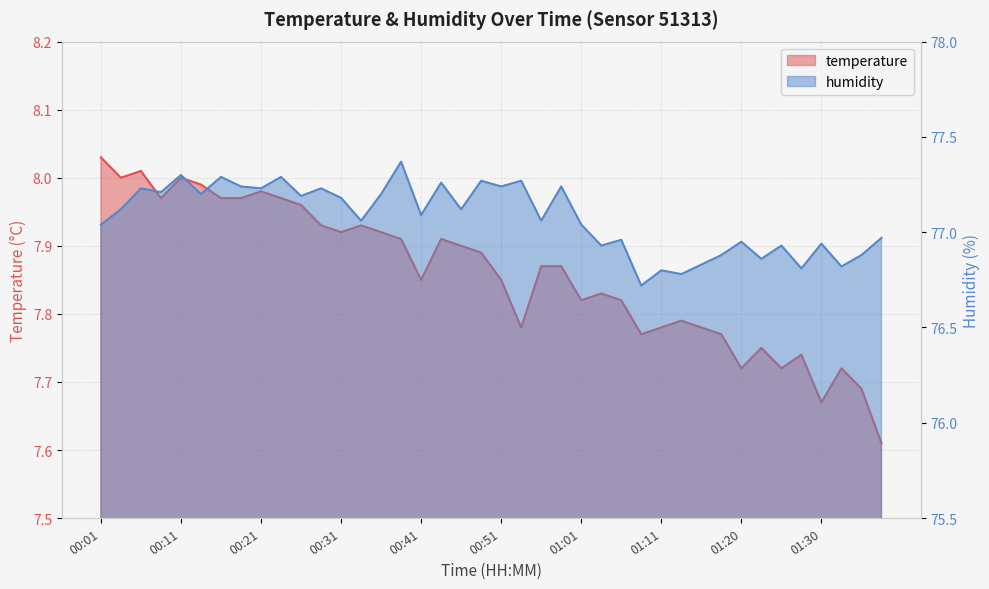

What value does the temperature series have at 00:21?

8.0